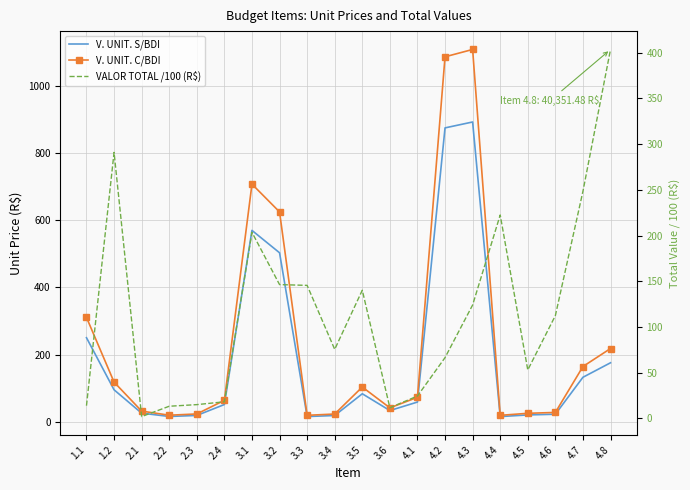

Count the number of categories in the chart.

20